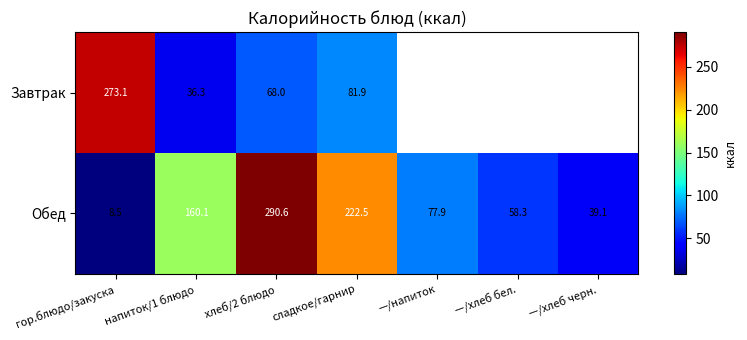

Is the value of Обед at хлеб/2 блюдо greater than the value of Завтрак at гор.блюдо/закуска?

Yes